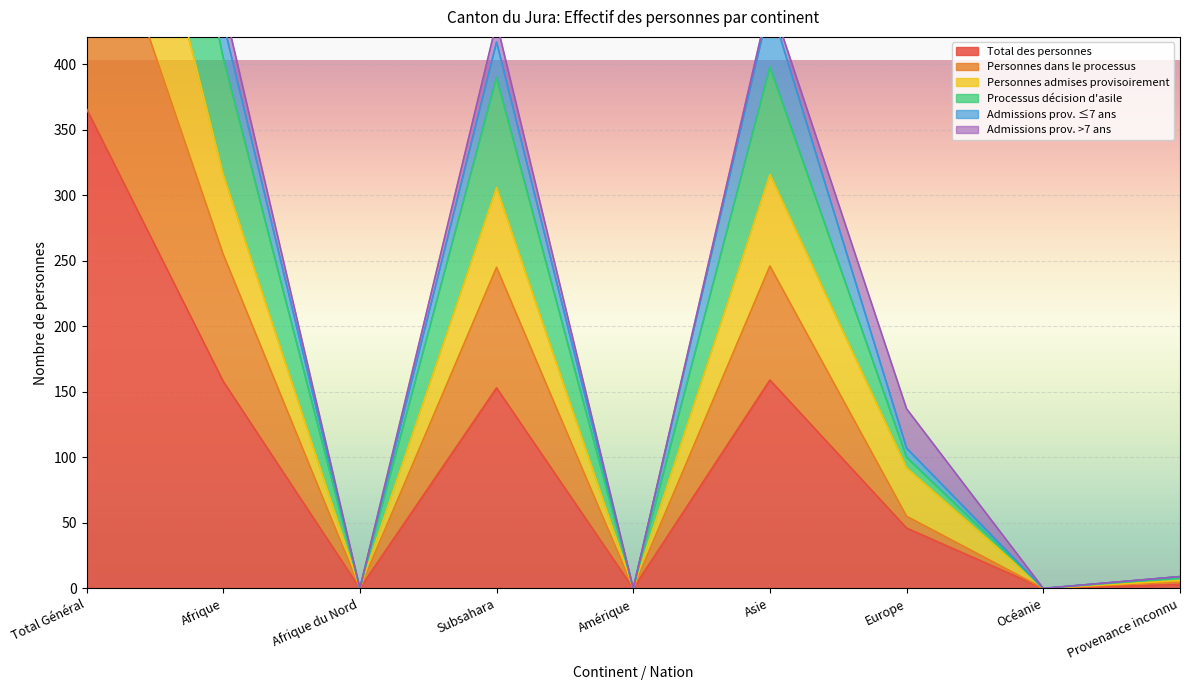

The value of Total des personnes at Afrique is 267. True or false?

False